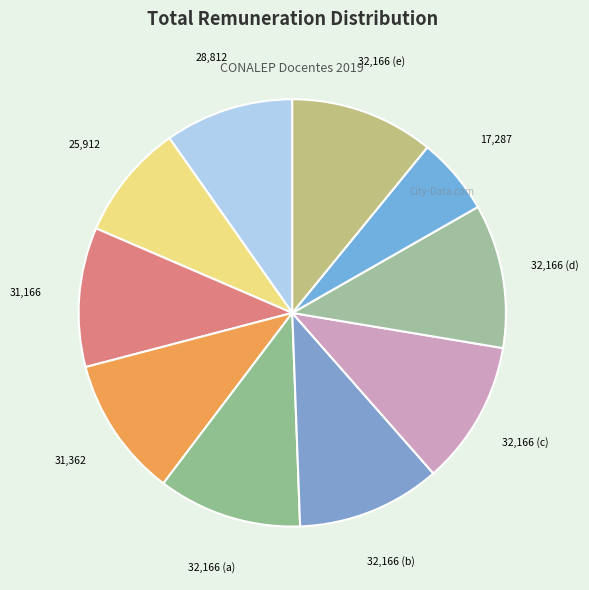

True or false: 25,912 accounts for 9% of the total.

True